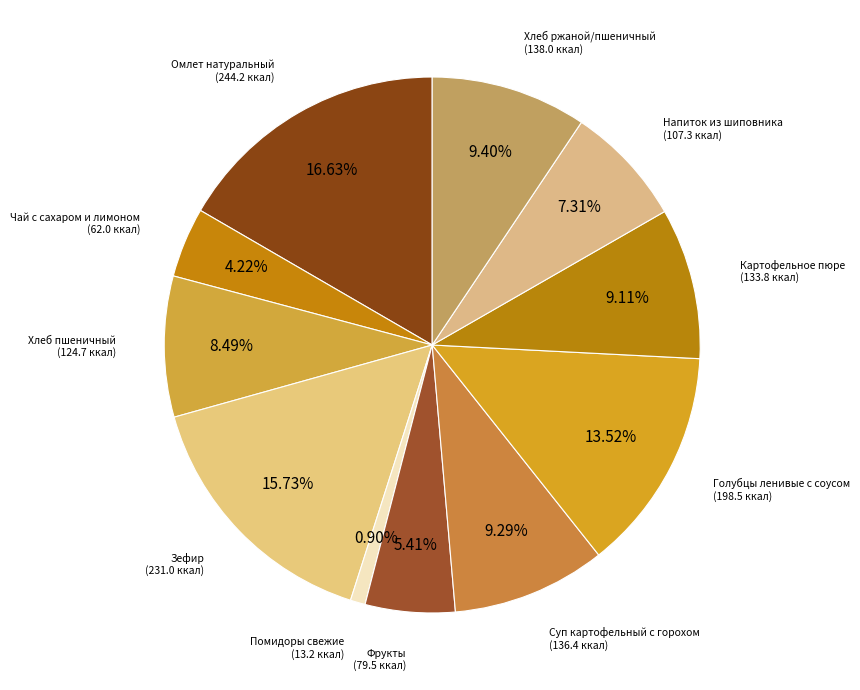

To the nearest percent, what is the average slice percentage?

9%